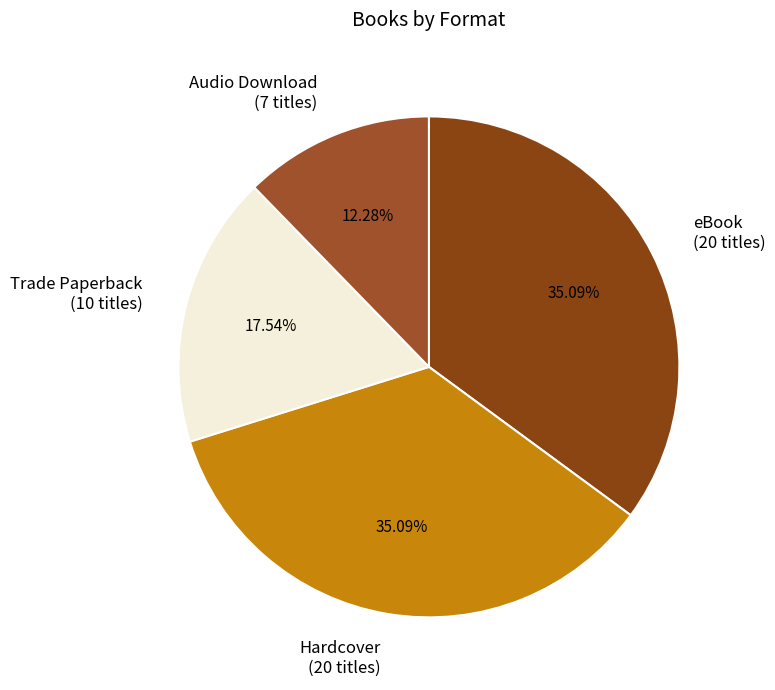

True or false: Audio Download accounts for 12% of the total.

True